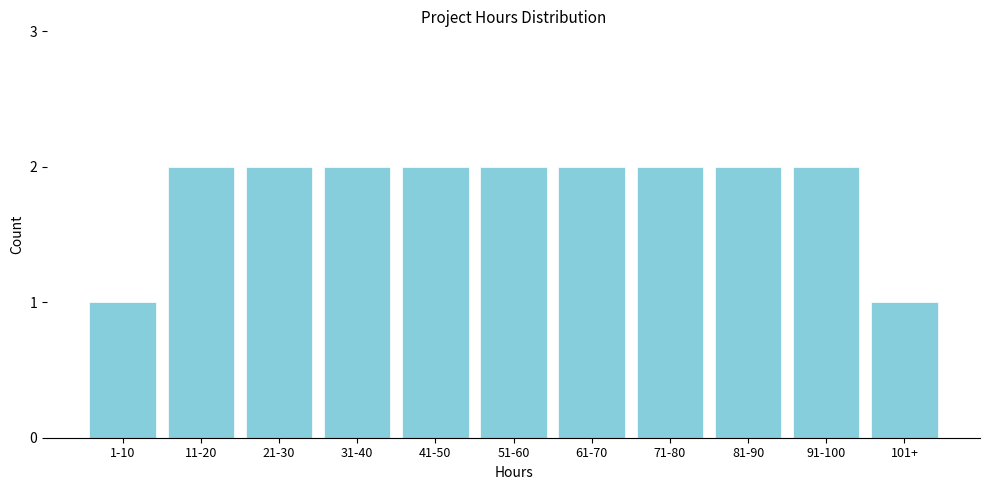

Reading left to right, extract all data points from this chart.

1-10=1	11-20=2	21-30=2	31-40=2	41-50=2	51-60=2	61-70=2	71-80=2	81-90=2	91-100=2	101+=1